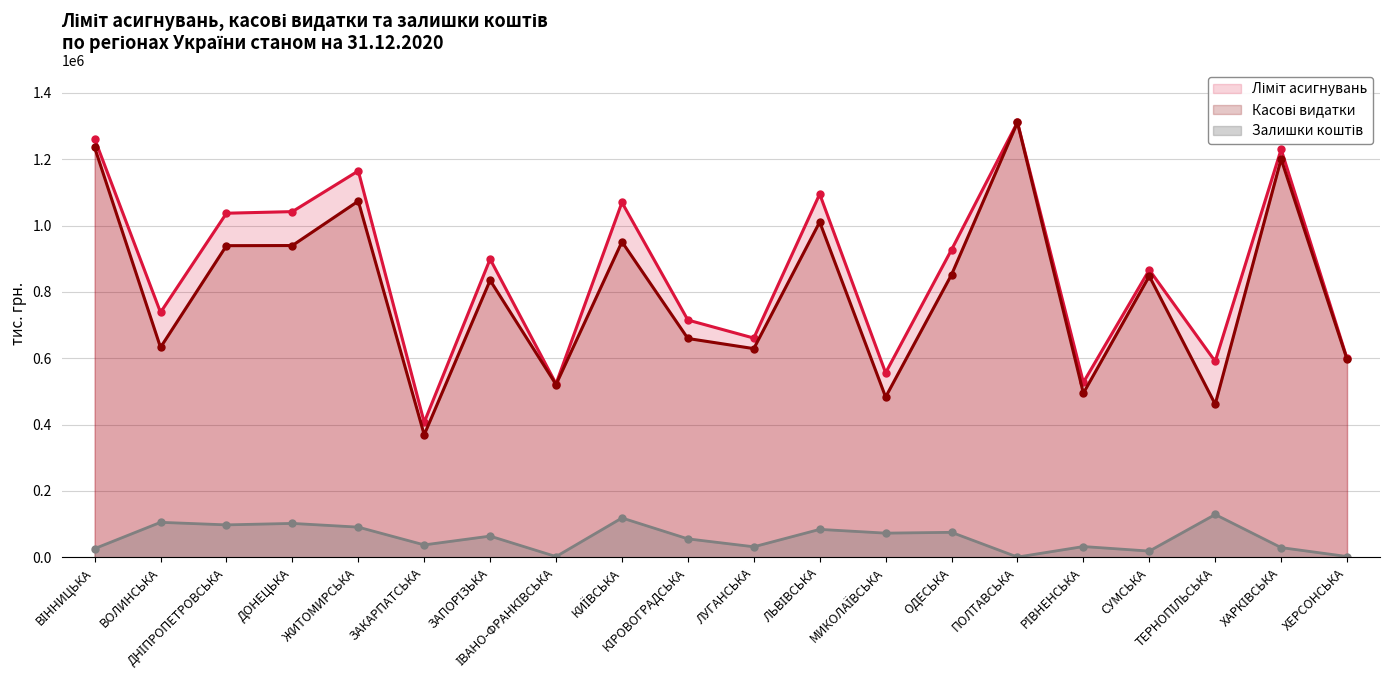

The Залишки коштів series shows 129116.0 at ТЕРНОПІЛЬСЬКА. True or false?

True